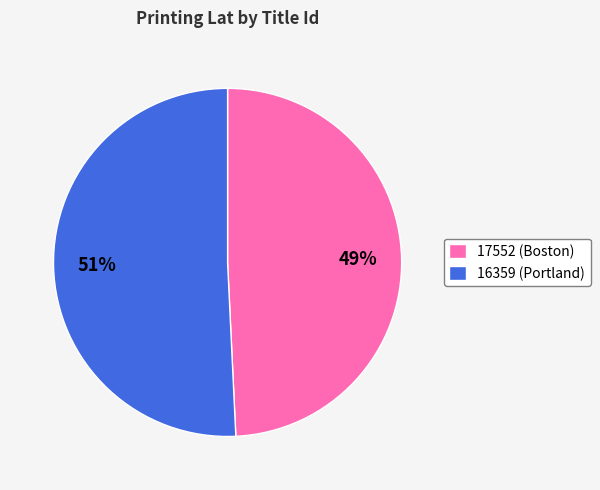

To the nearest percent, what is the average slice percentage?

50%